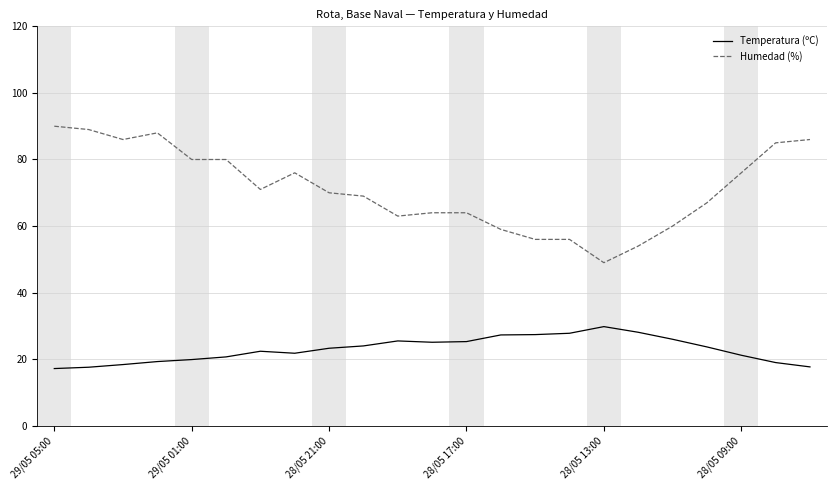

What is the lowest value of the Humedad (%) series?

49.0